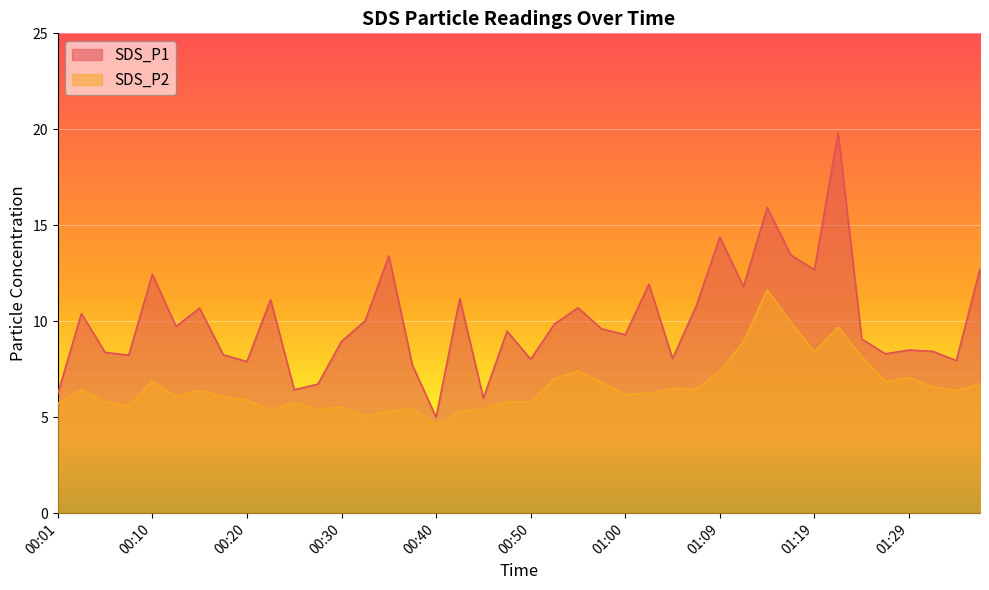

The SDS_P1 series shows 7.9 at 00:20. True or false?

True